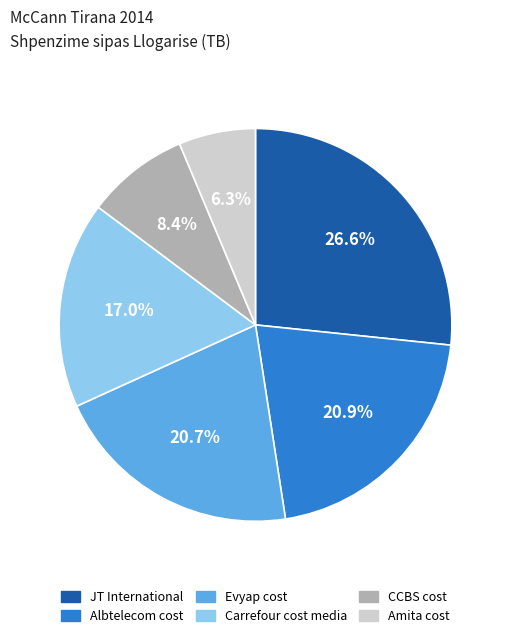

Which category has the smallest portion of the pie?

Amita cost